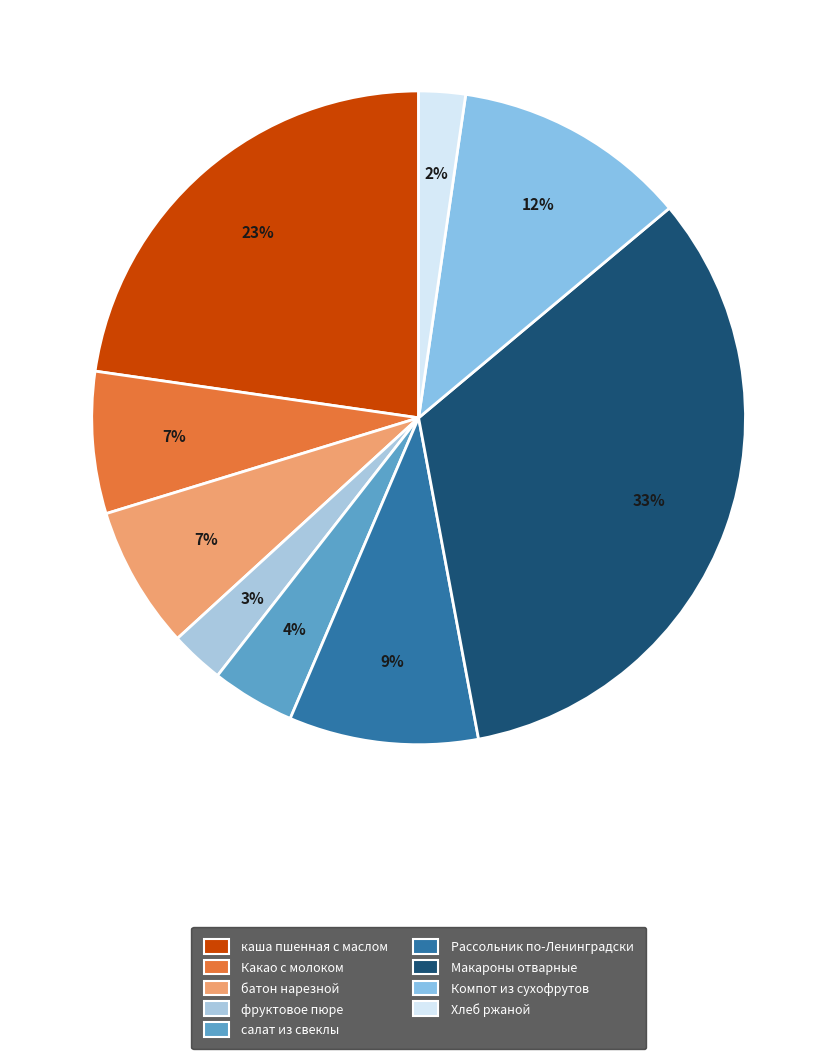

How many segments does this pie chart have?

9